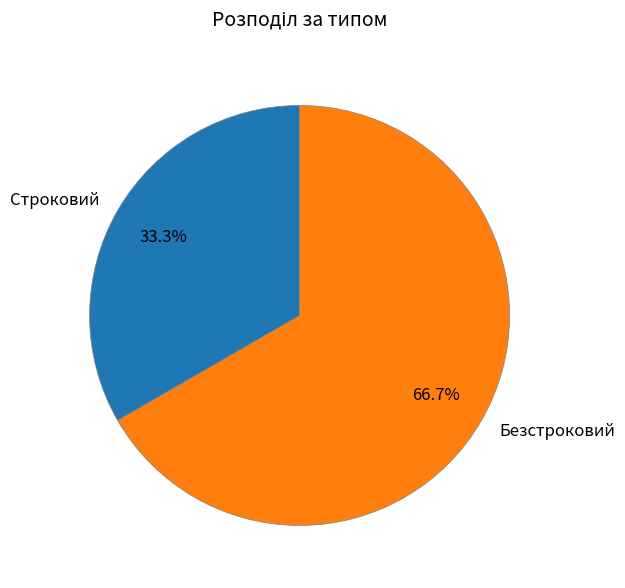

To the nearest percent, what is the difference between the Безстроковий and Строковий slice percentages?

33%